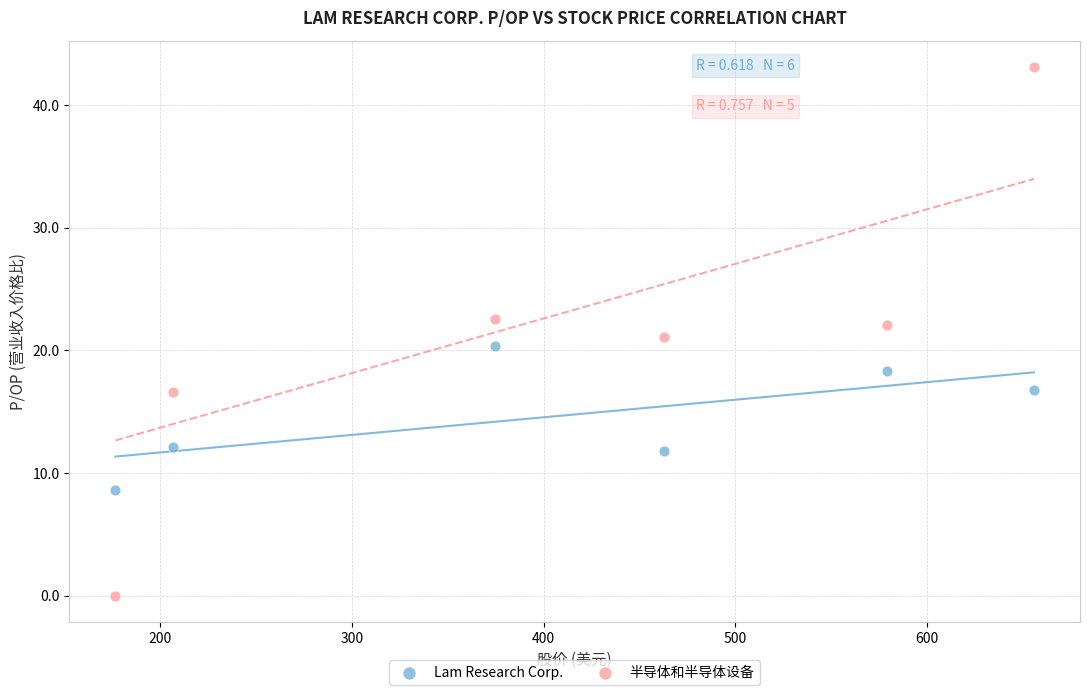

Which series has the largest Y range (max minus min)?

半导体和半导体设备